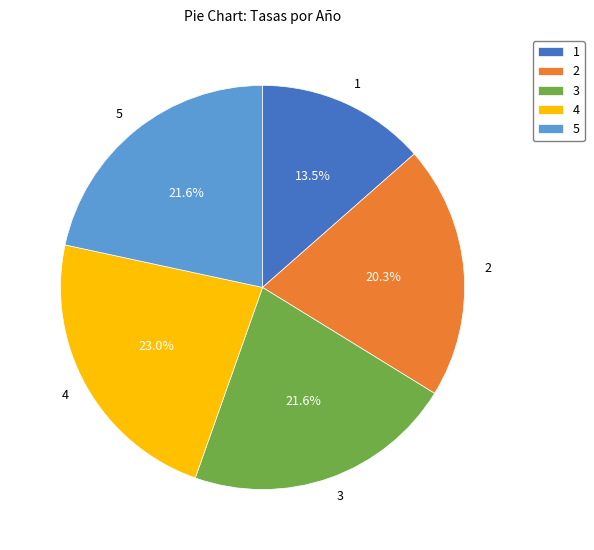

What is the largest slice in the pie chart?

4